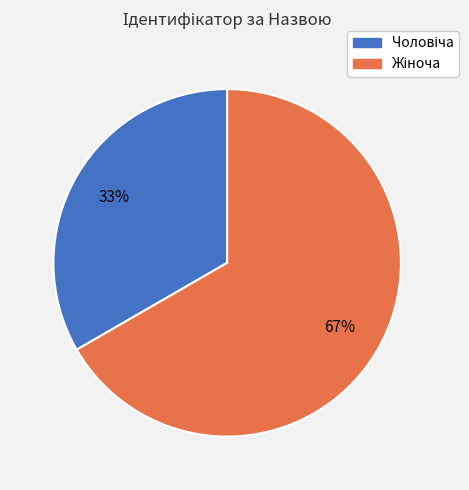

To the nearest percent, what is the average slice percentage?

50%